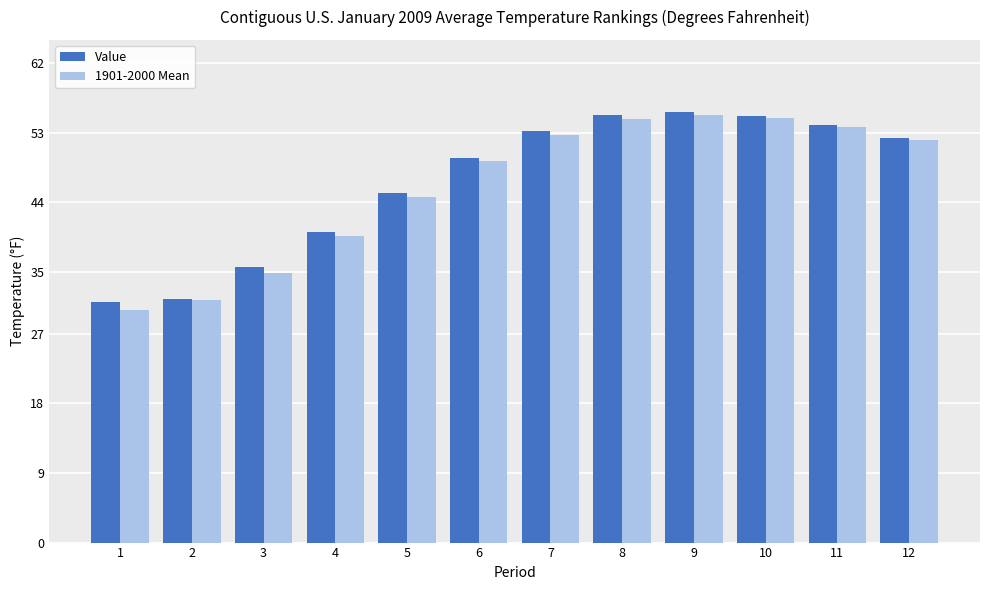

What is the maximum value shown in the chart?

55.7